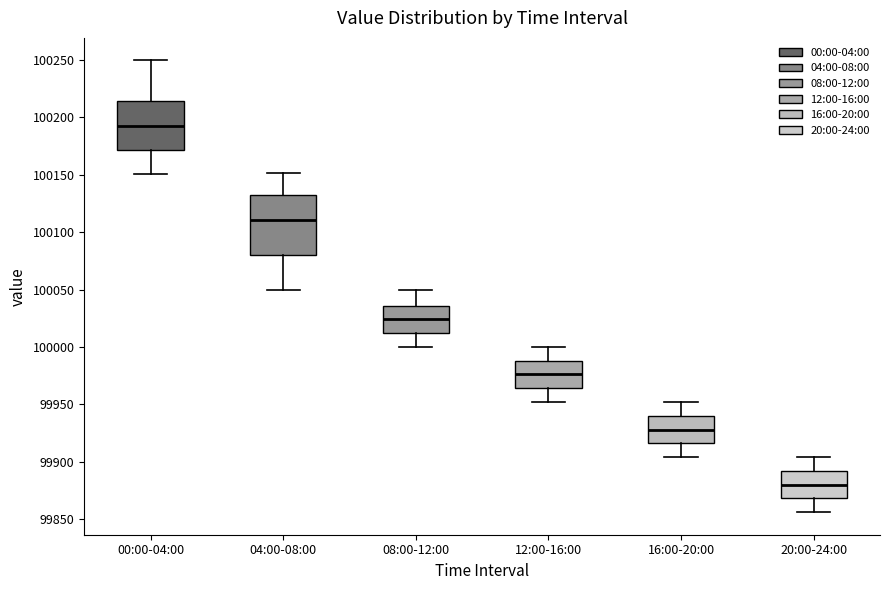

Comparing the boxes themselves (not the whiskers), which one is the tallest?

04:00-08:00